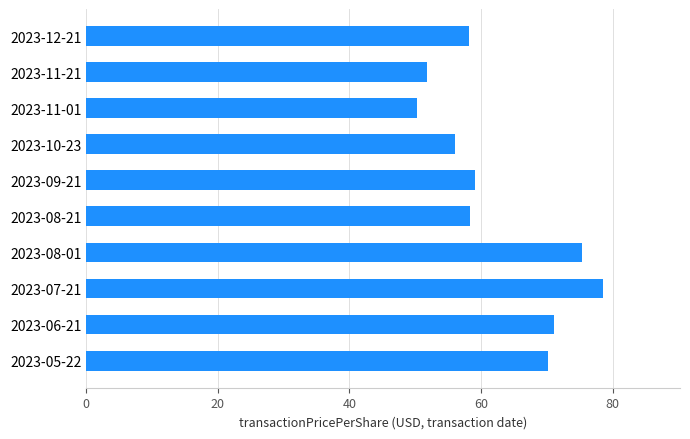

What is the greatest value displayed?

78.5